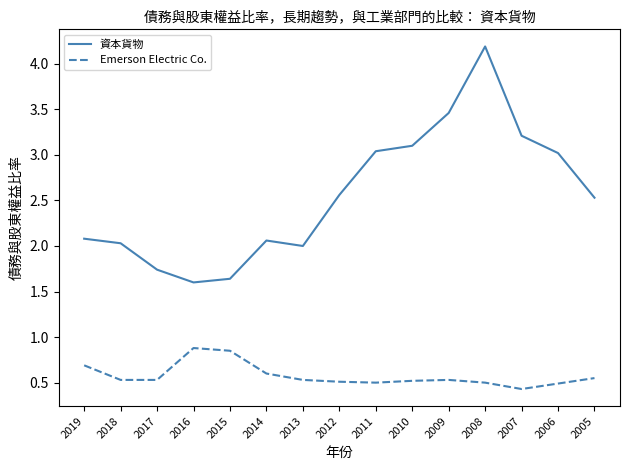

What is the difference between the maximum and minimum values in the 資本貨物 series?

2.6